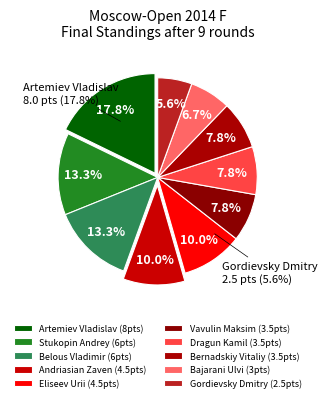

What percentage is the Gordievsky Dmitry slice, to the nearest percent?

6%